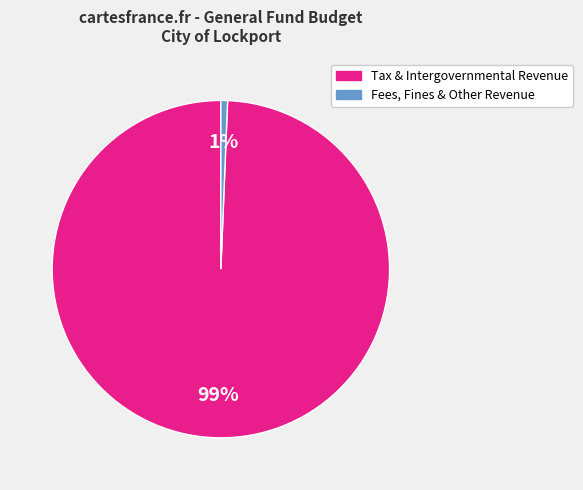

Is the sum of Tax & Intergovernmental Revenue and Fees, Fines & Other Revenue greater than half?

Yes